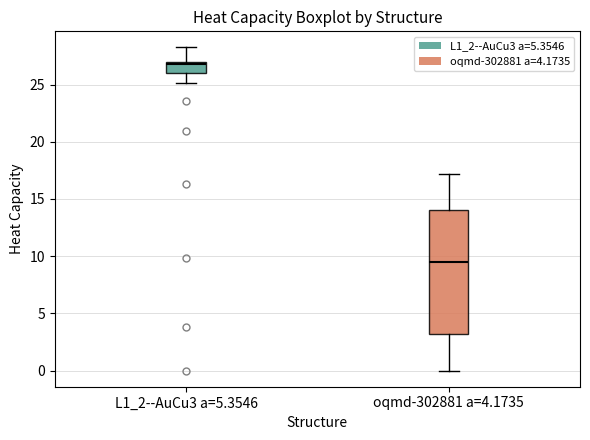

Where does the lower whisker of the box for oqmd-302881 a=4.1735 end on the y-axis? The values are not printed on the chart, so give them approximately, as read against the axis.

0.0